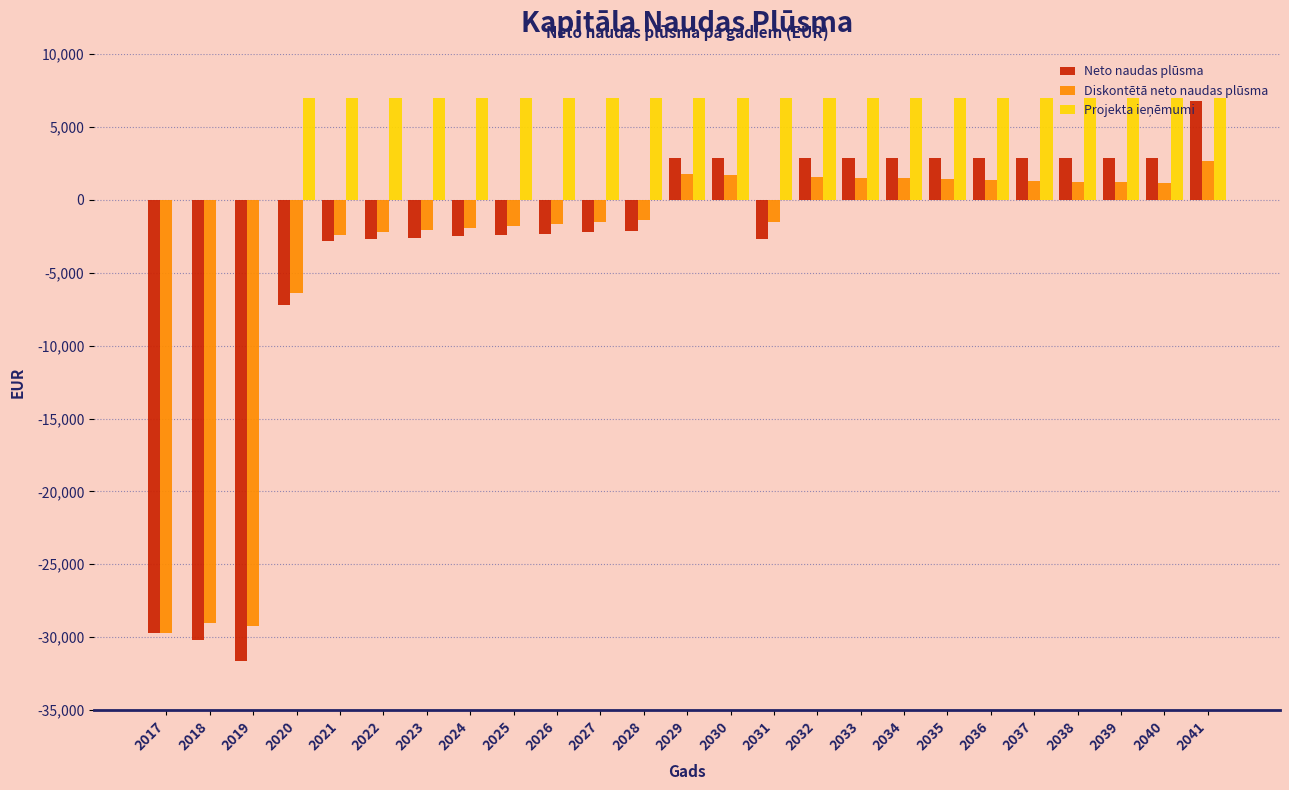

Which series changed the most between 2020 and 2023?

Neto naudas plūsma